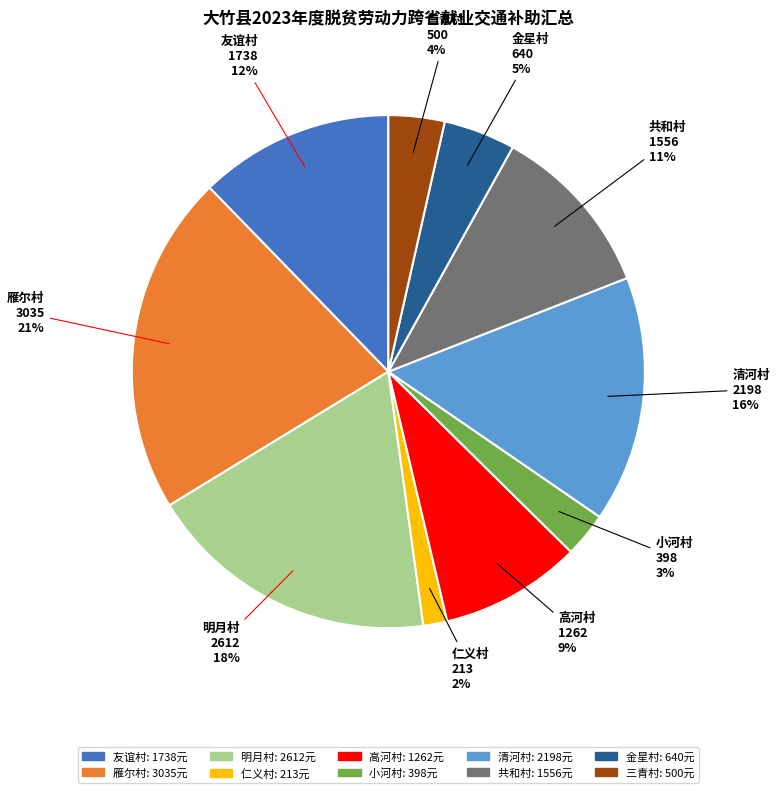

Is there a majority slice in this chart?

No